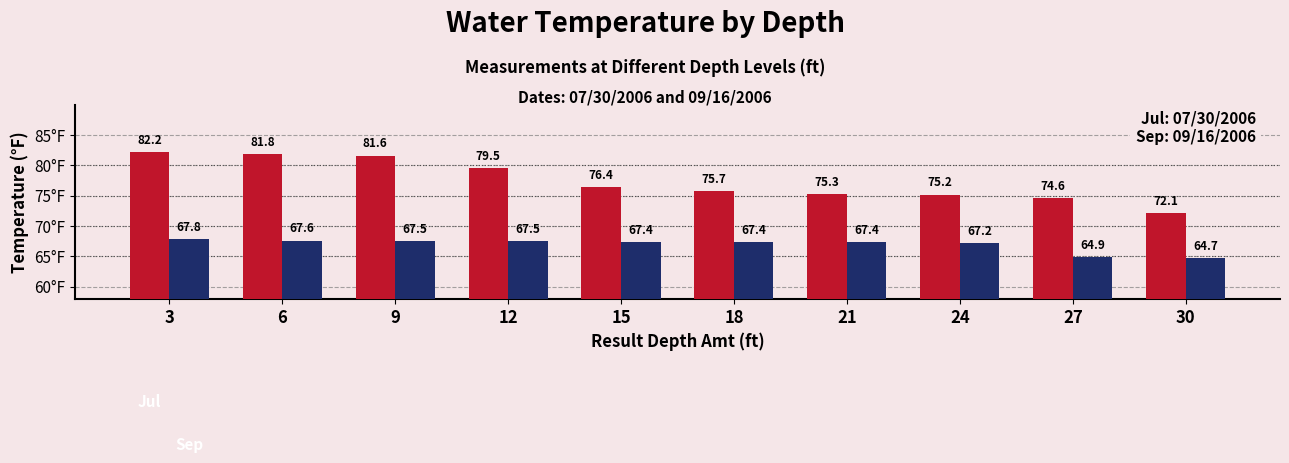

Which category has the highest value across all series?

3